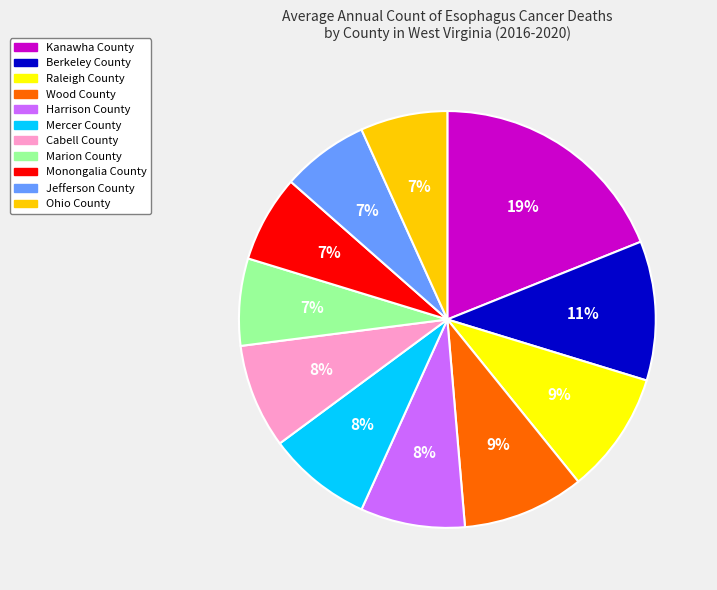

Approximately how many times larger is the value at Berkeley County compared to Jefferson County?

1.6